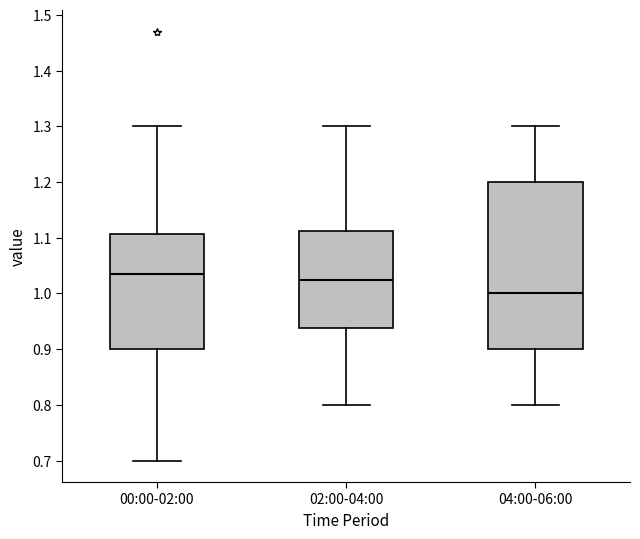

Which box is the tallest, from its lower edge to its upper edge?

04:00-06:00